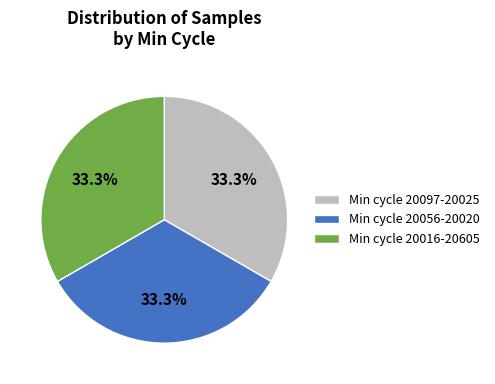

What is the ratio of the value at Min cycle 20097-20025 to the value at Min cycle 20016-20605?

1.0